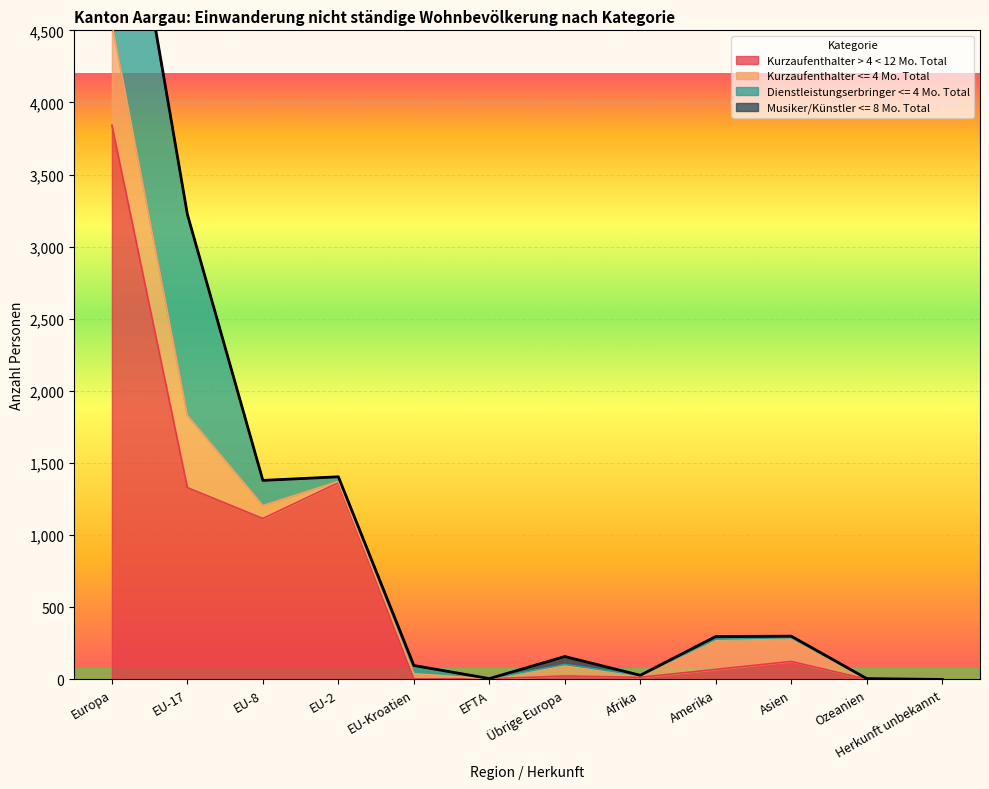

What is the maximum value for Dienstleistungserbringer <= 4 Mo. Total?

1667